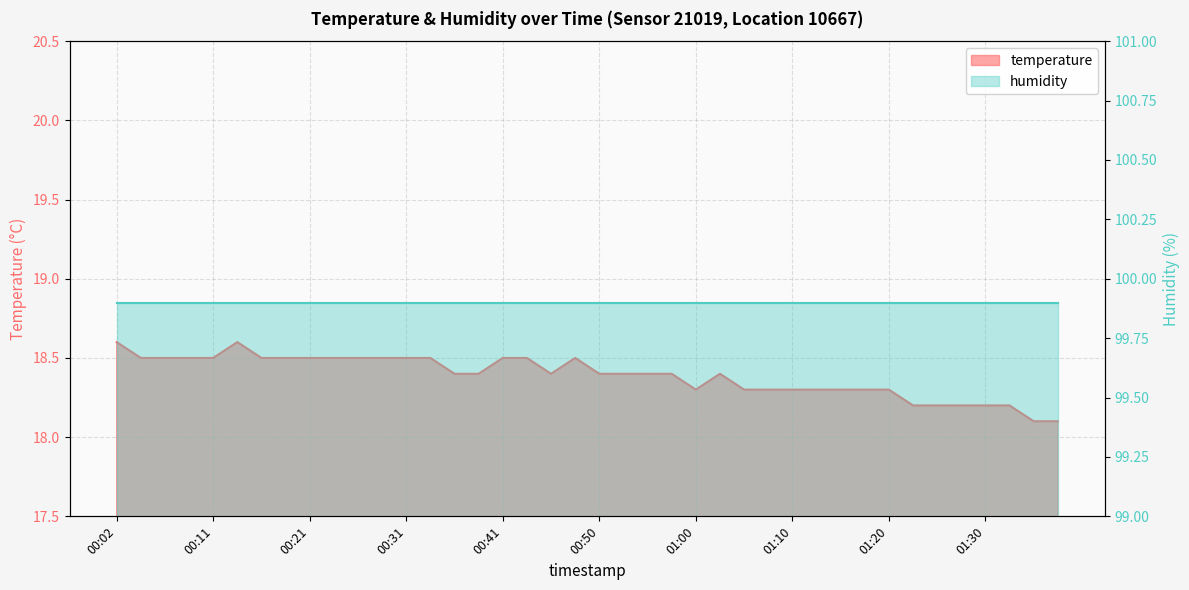

What is the sum of the values at 00:58 and 00:04?

36.9